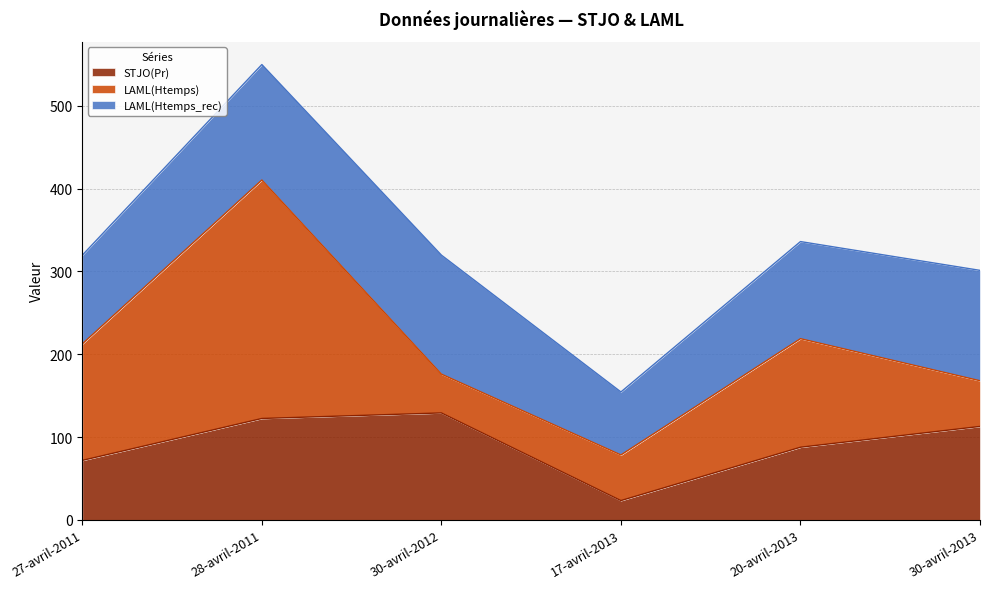

The LAML(Htemps_rec) series shows 31.5 at 27-avril-2011. True or false?

False